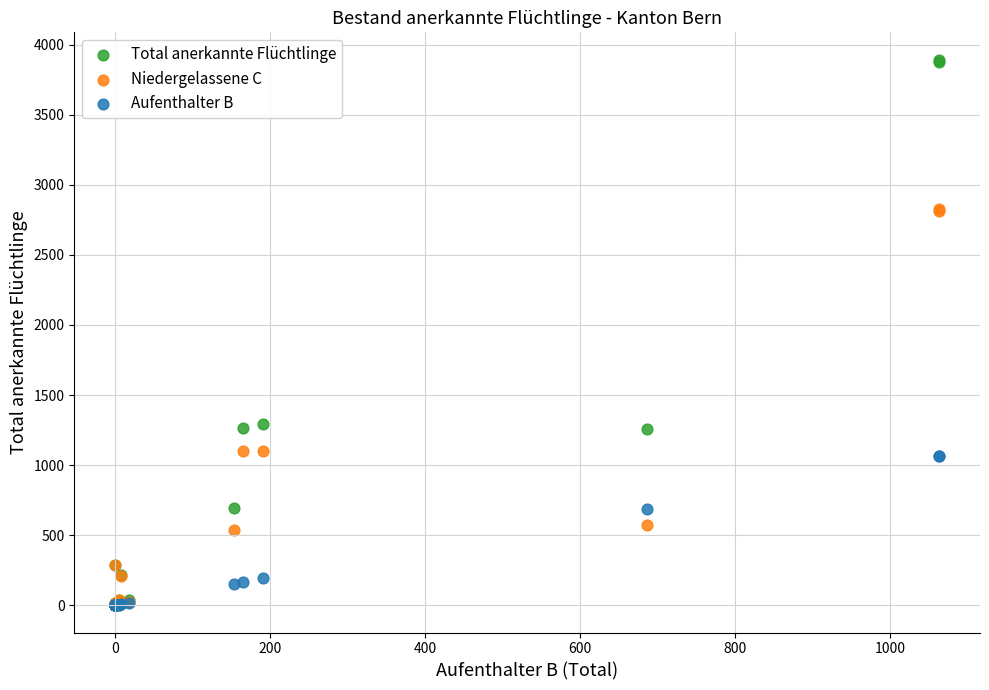

Which series reaches the maximum Y coordinate?

Total anerkannte Flüchtlinge